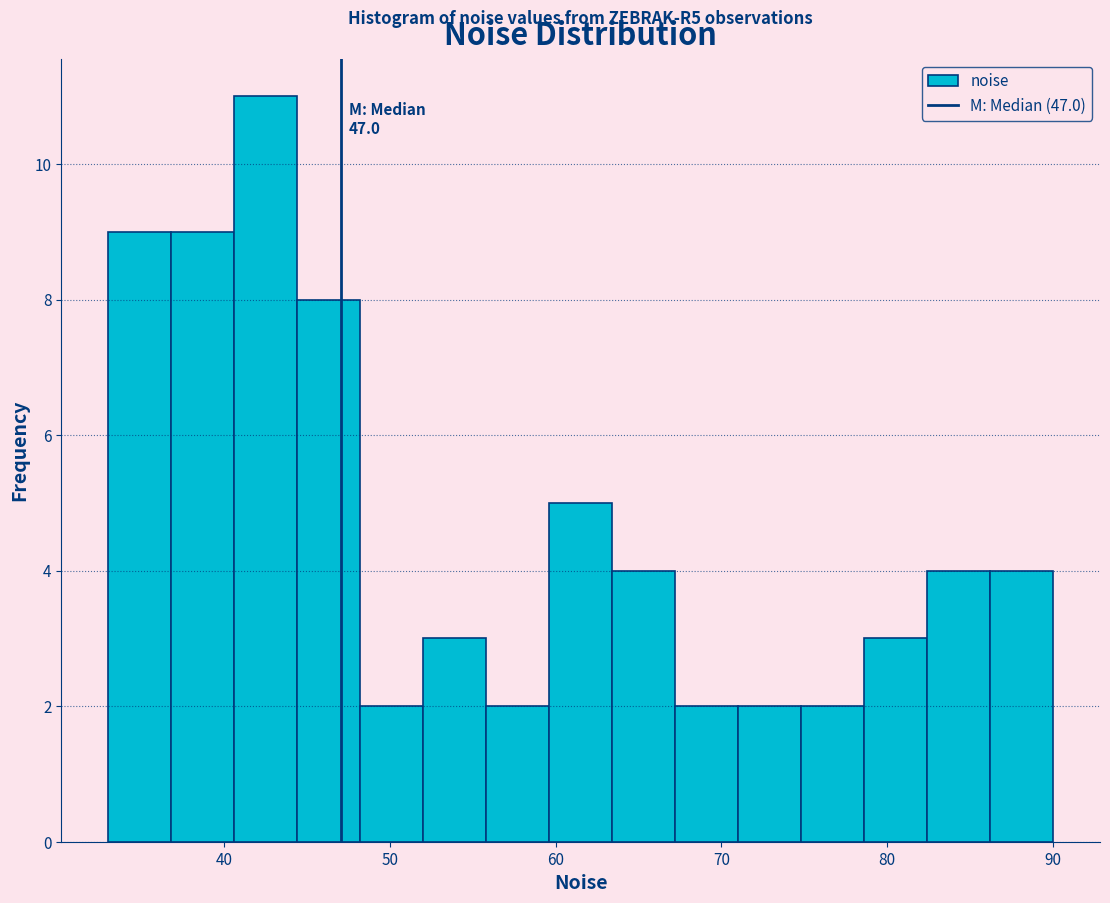

Around what value on the x-axis is the tallest bar? Give the approximate position of its centre, as read against the axis.

43